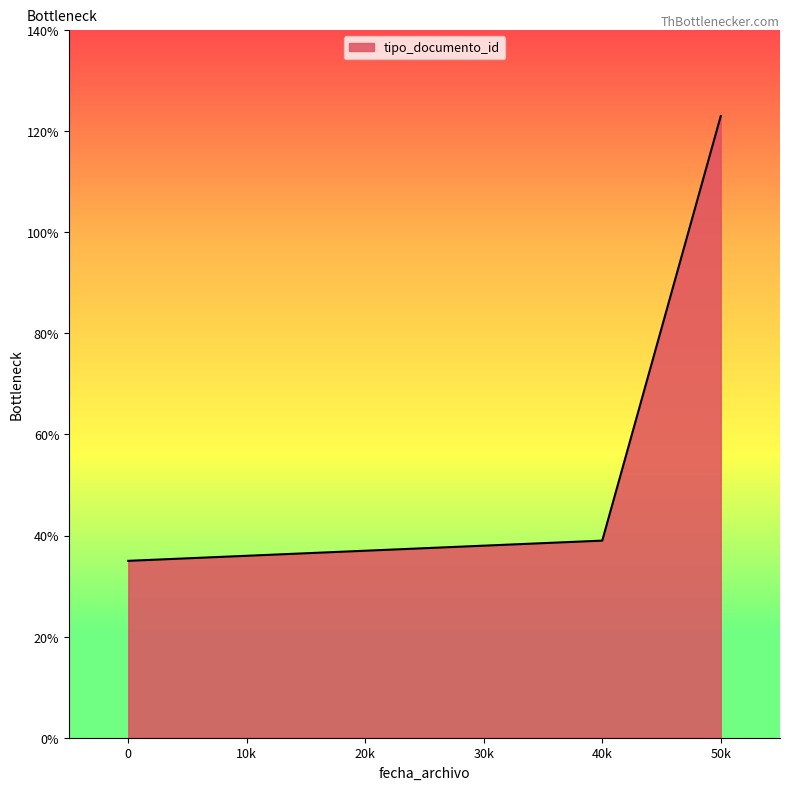

What is the difference between the maximum and minimum values?

88